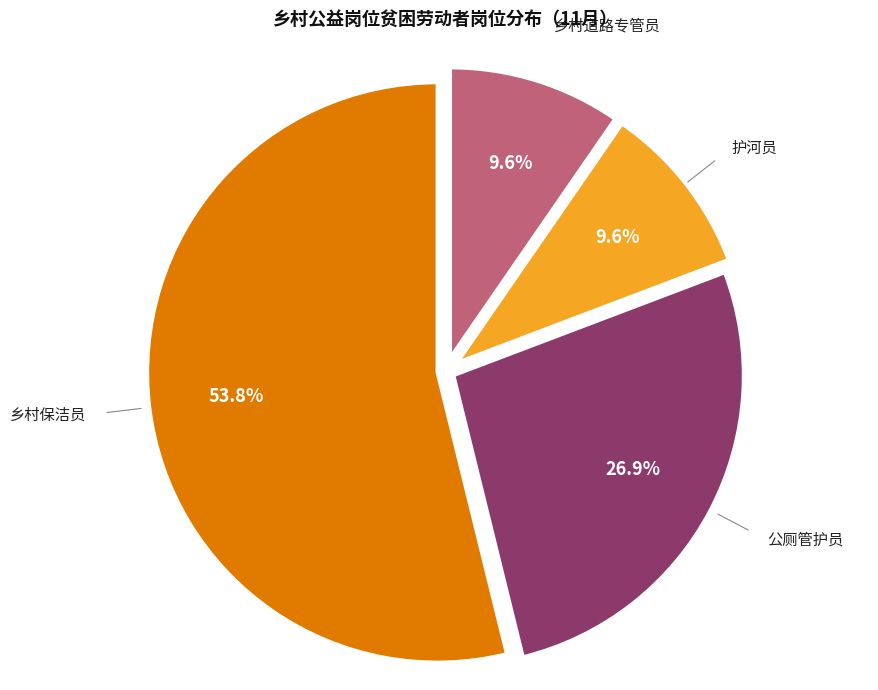

Is there any slice that represents more than half of the pie?

Yes